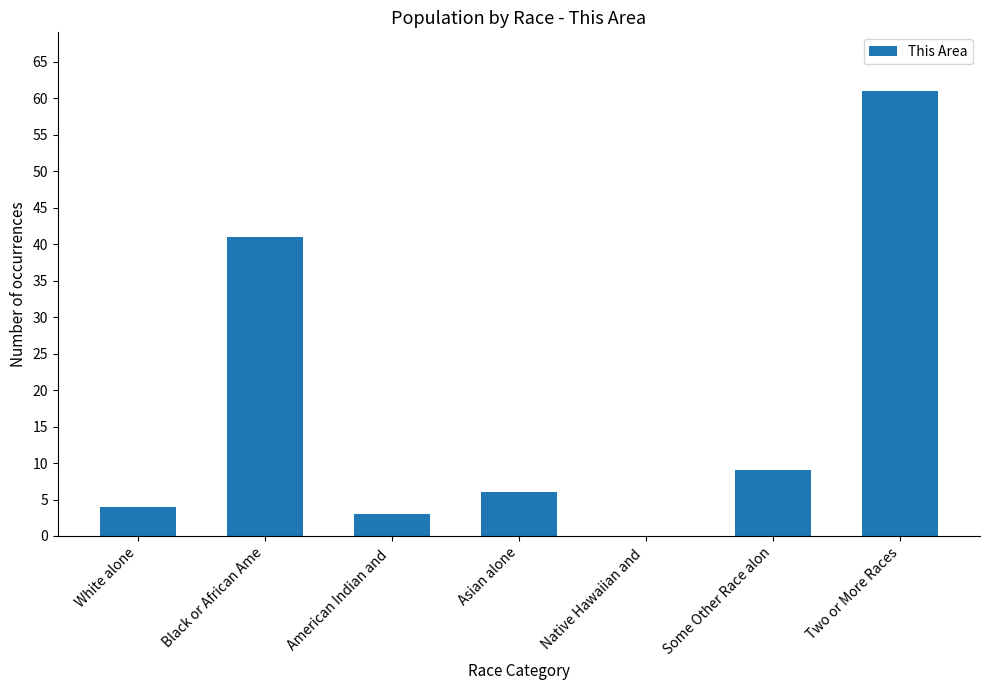

What is the change in value from American Indian and  to Asian alone?

+3